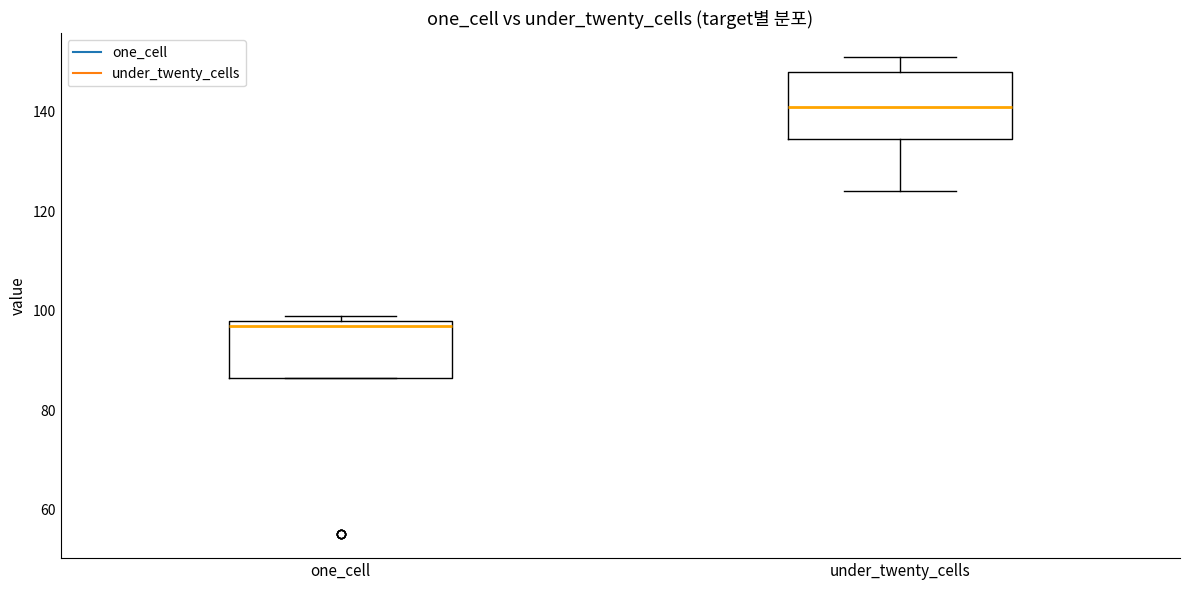

Comparing the boxes themselves (not the whiskers), which one is the tallest?

under_twenty_cells